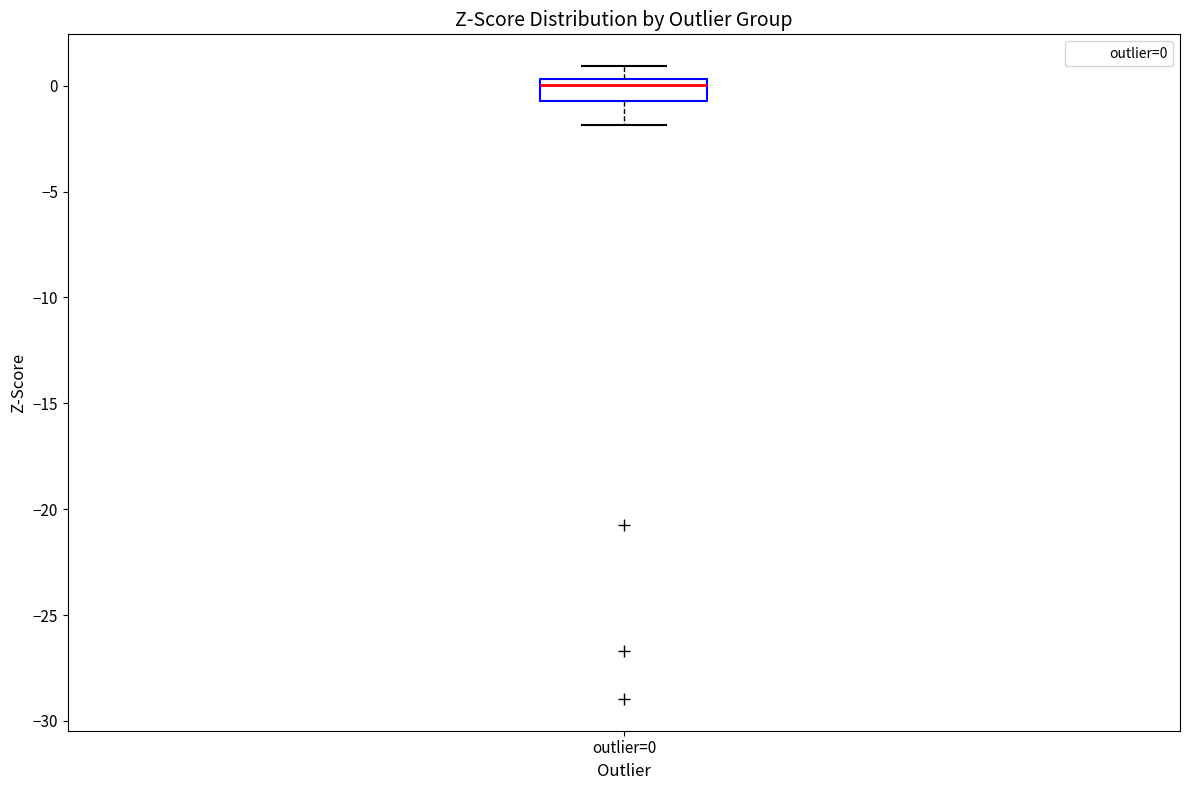

Read this box plot against the y-axis: the position of the median line, the range covered by the box, and the ends of both whiskers. The values are not printed on the chart, so give them approximately, as read against the axis.

median 0.0, box -0.5 to 0.5, whiskers -2.0 to 1.0